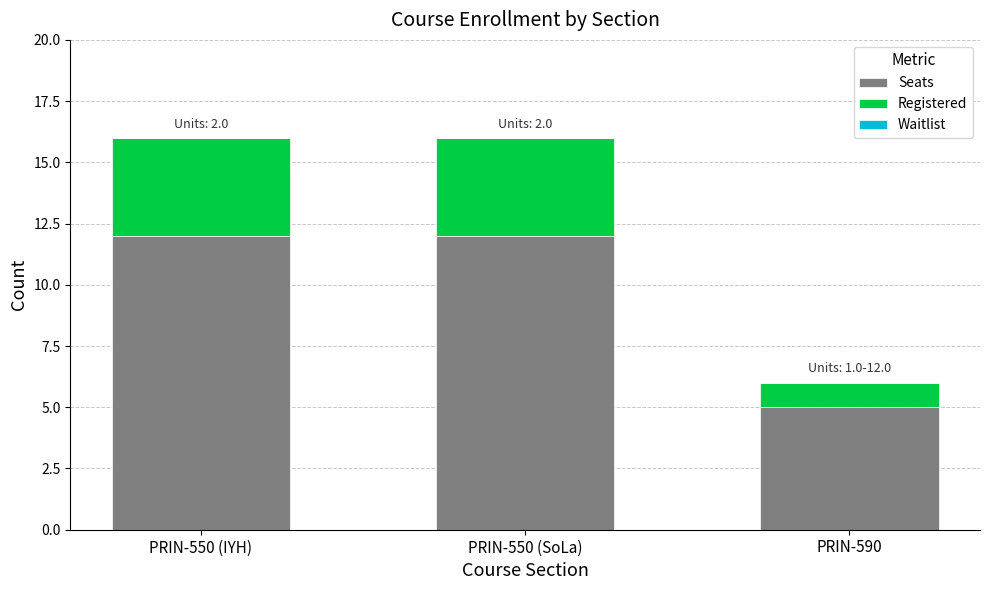

At which label is Seats closest to 8?

PRIN-590